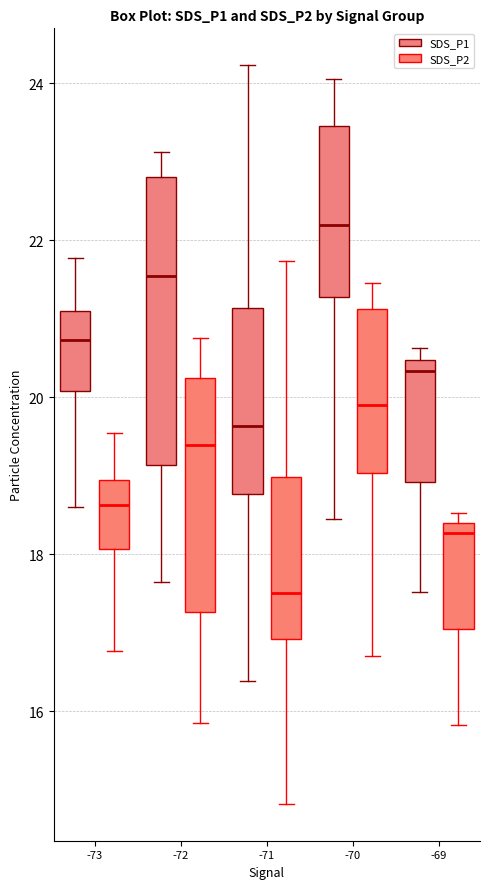

Which box's median line is the highest?

-70 (SDS_P1)